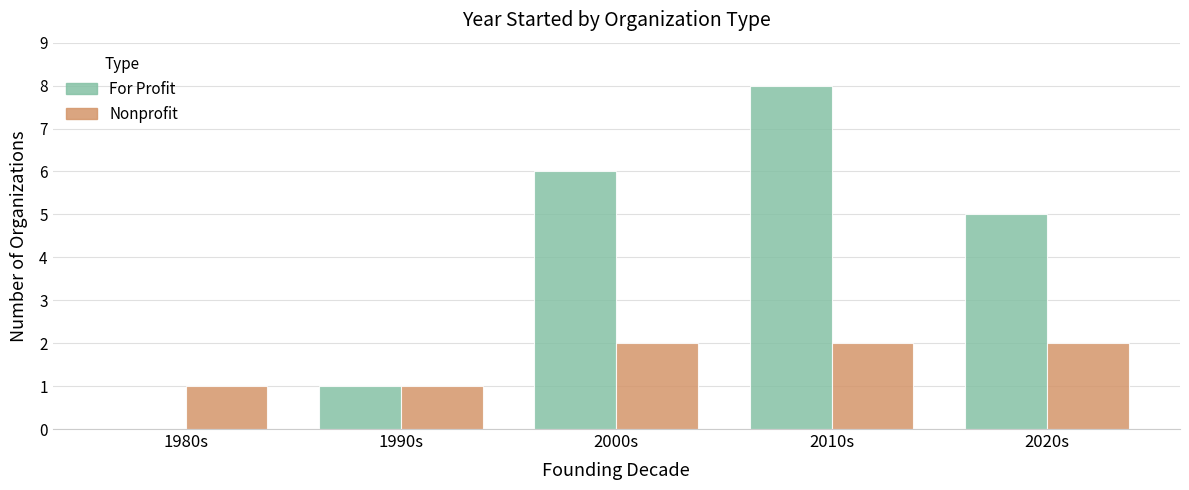

Which series has the largest total across all categories?

For Profit